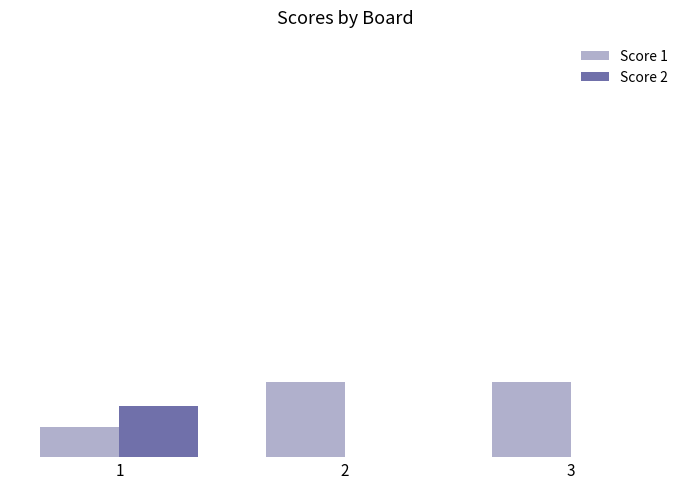

What are all the series names shown in the legend?

Score 1, Score 2